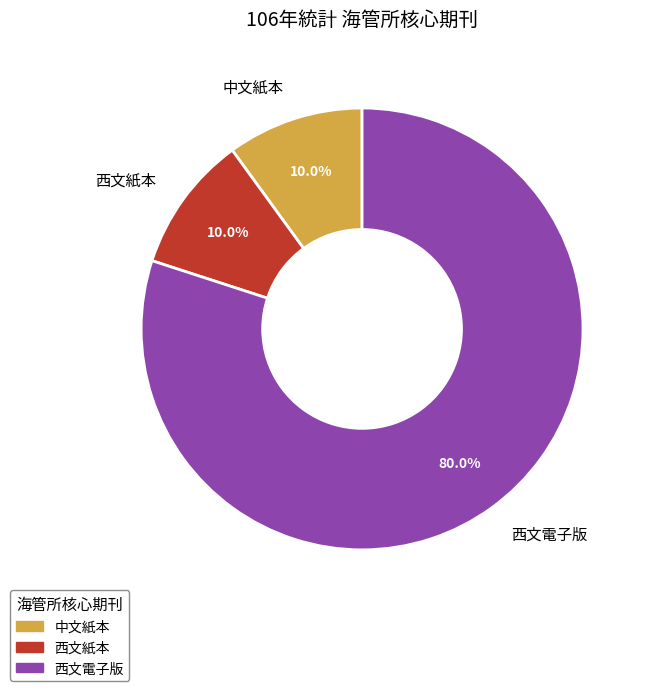

To the nearest percent, what percentage of the pie is 西文紙本?

10%